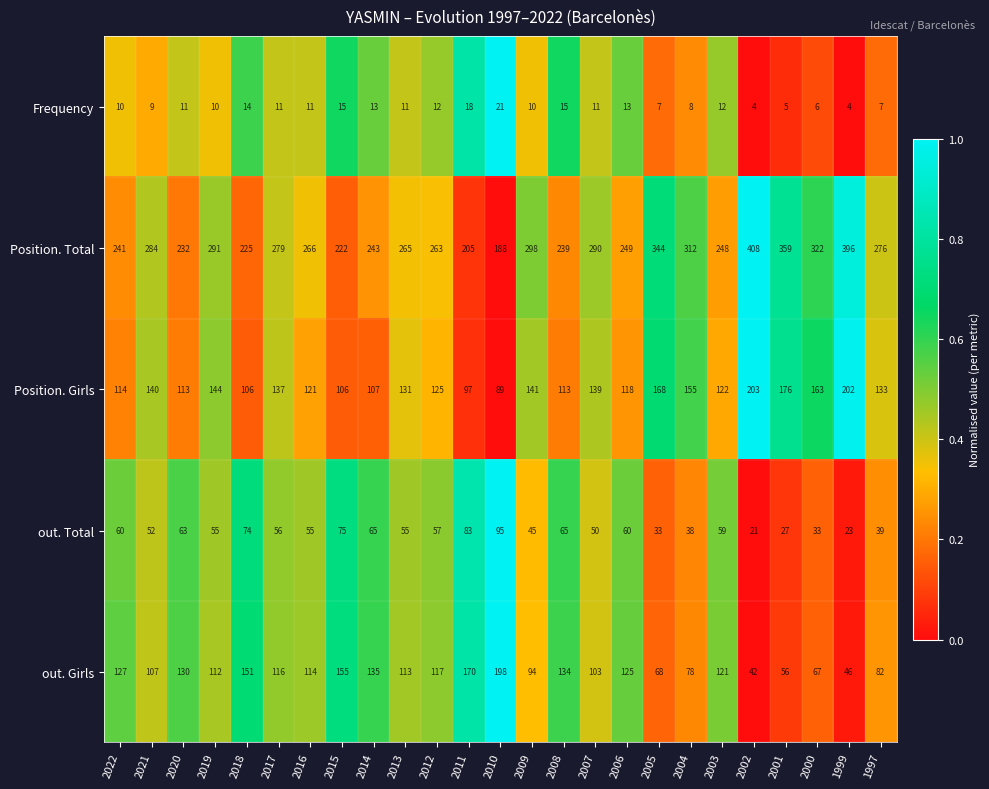

Which series has the largest total across all categories?

Position. Total